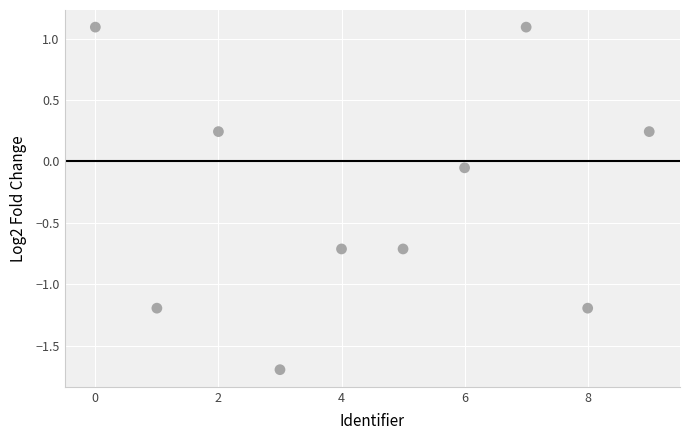

What is the range of Y values (max minus min)?

2.8